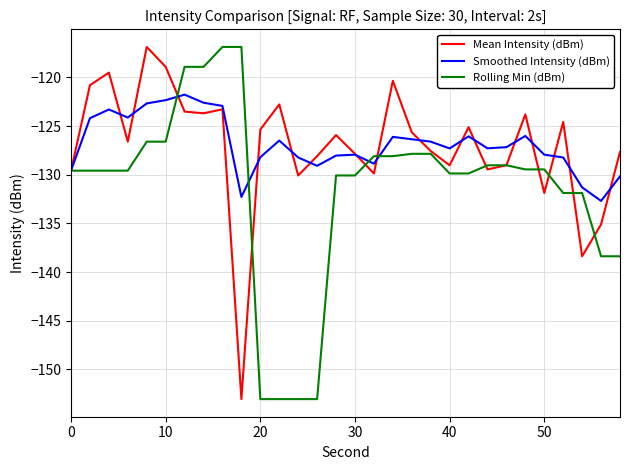

What is the highest value of the Smoothed Intensity (dBm) series?

-121.8